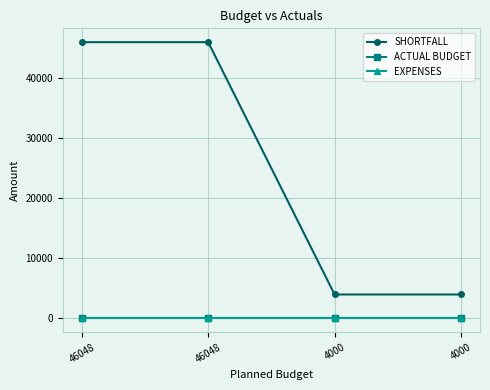

What is the difference between the highest and lowest values at 4000?

4000